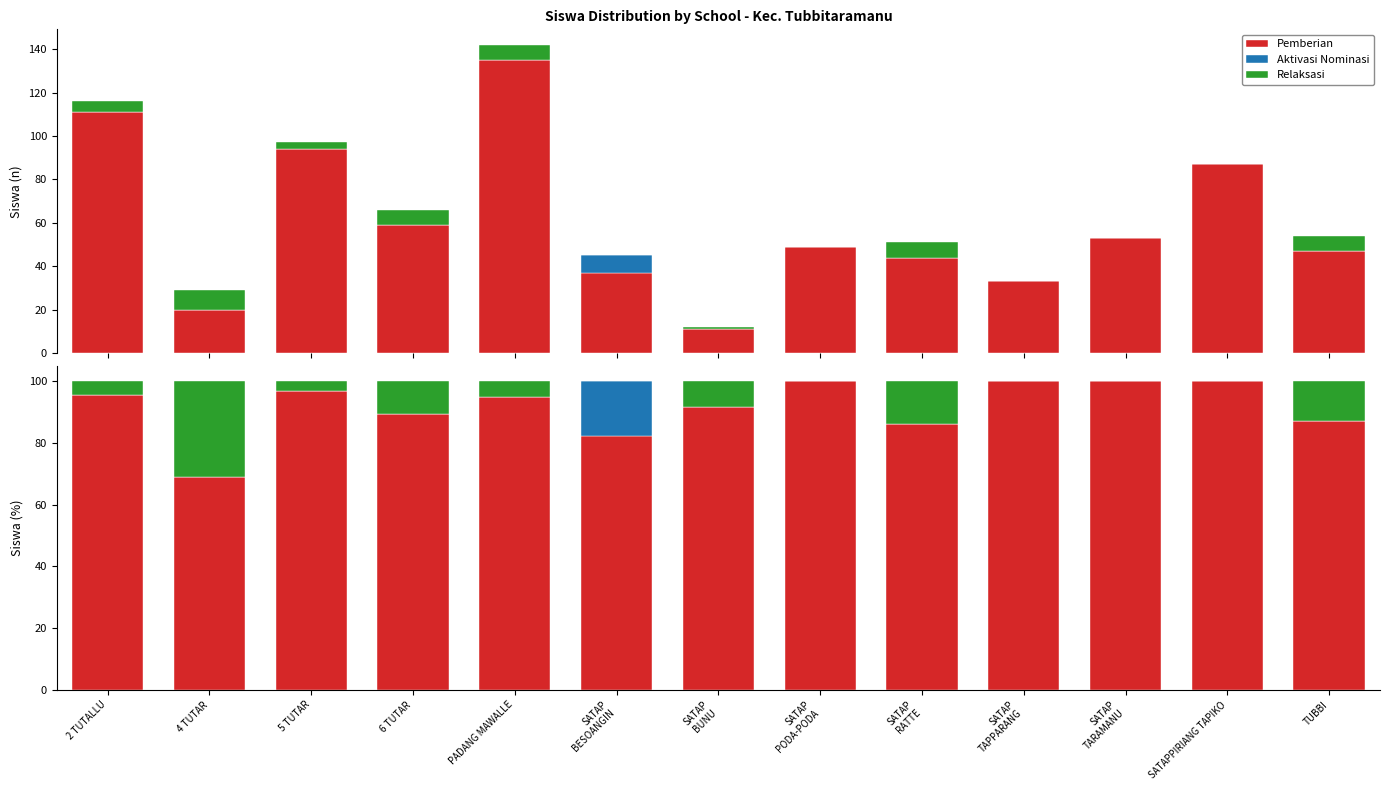

Reading left to right, list all the values displayed in this chart.

Pemberian: 95.7	69.0	96.9	89.4	95.1	82.2	91.7	100.0	86.3	100.0	100.0	100.0	87.0
Pemberian Dari Aktivasi Nominasi: 0.0	0.0	0.0	0.0	0.0	17.8	0.0	0.0	0.0	0.0	0.0	0.0	0.0
Pemberian Relaksasi: 4.3	31.0	3.1	10.6	4.9	0.0	8.3	0.0	13.7	0.0	0.0	0.0	13.0